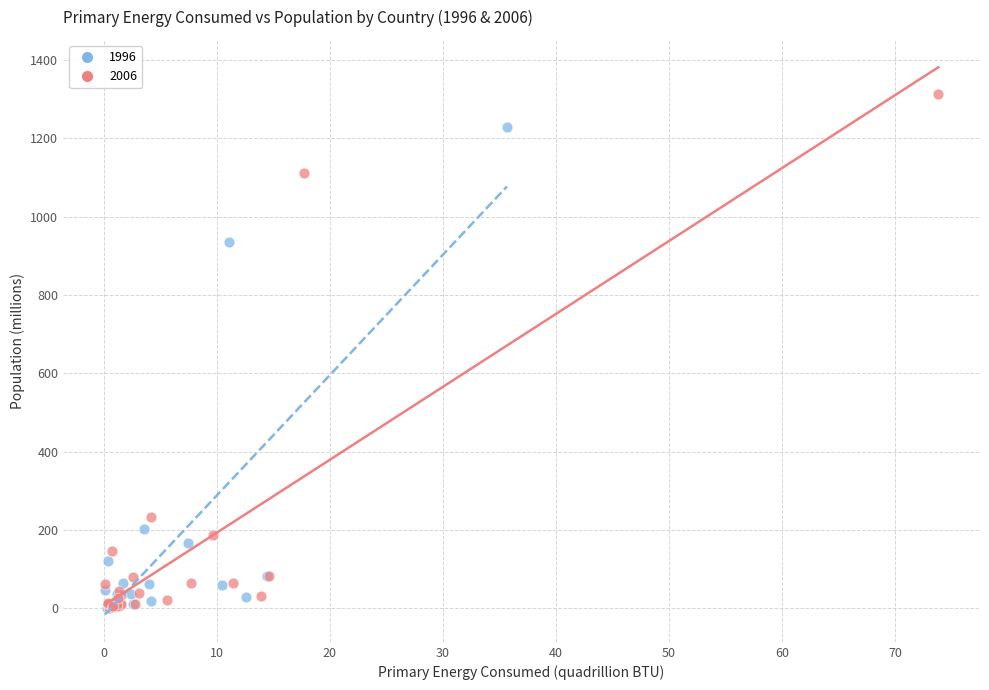

Which series has the largest Y range (max minus min)?

2006